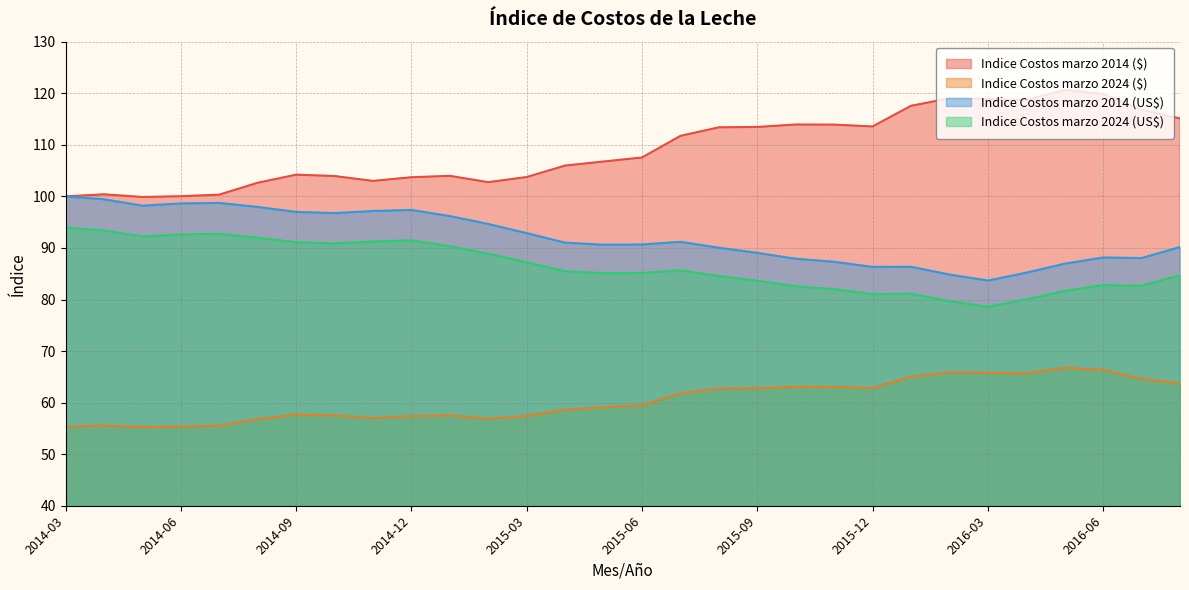

Where is the first local minimum for Indice Costos marzo 2014 ($)?

2014-05